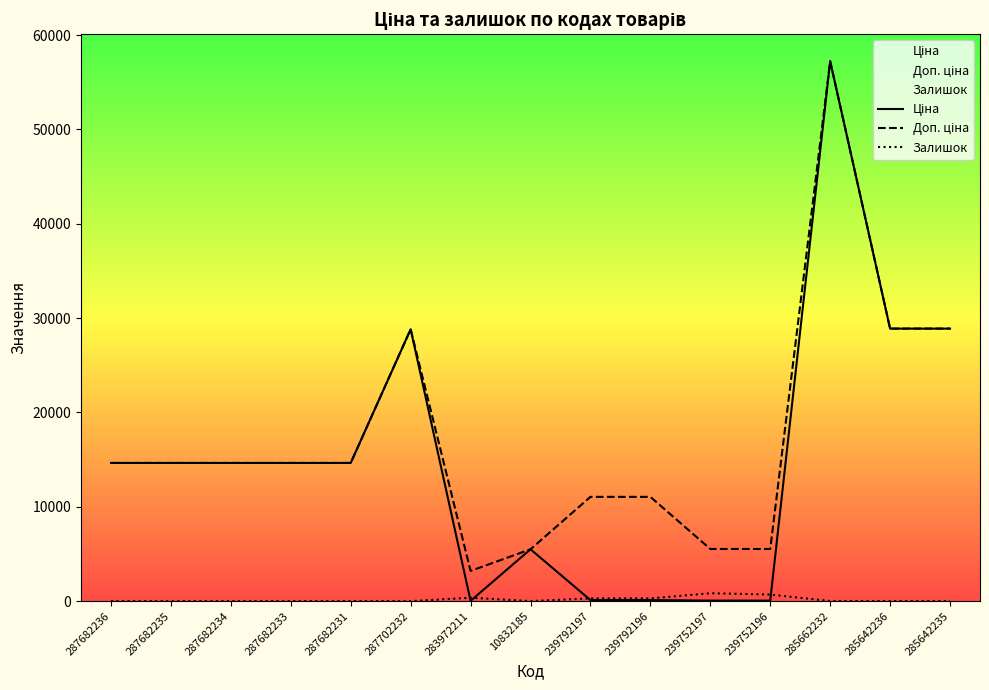

True or false: Ціна has more than 2 interior local peaks.

True